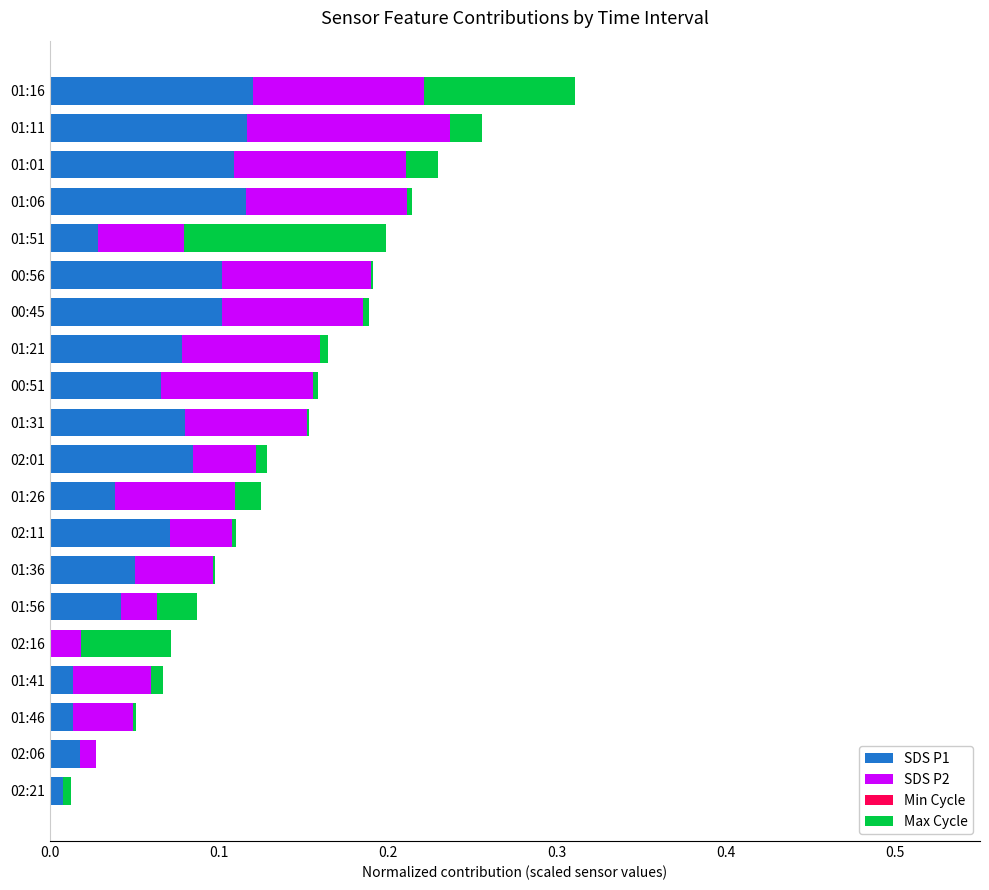

At which category is the sum across all series the highest?

01:16